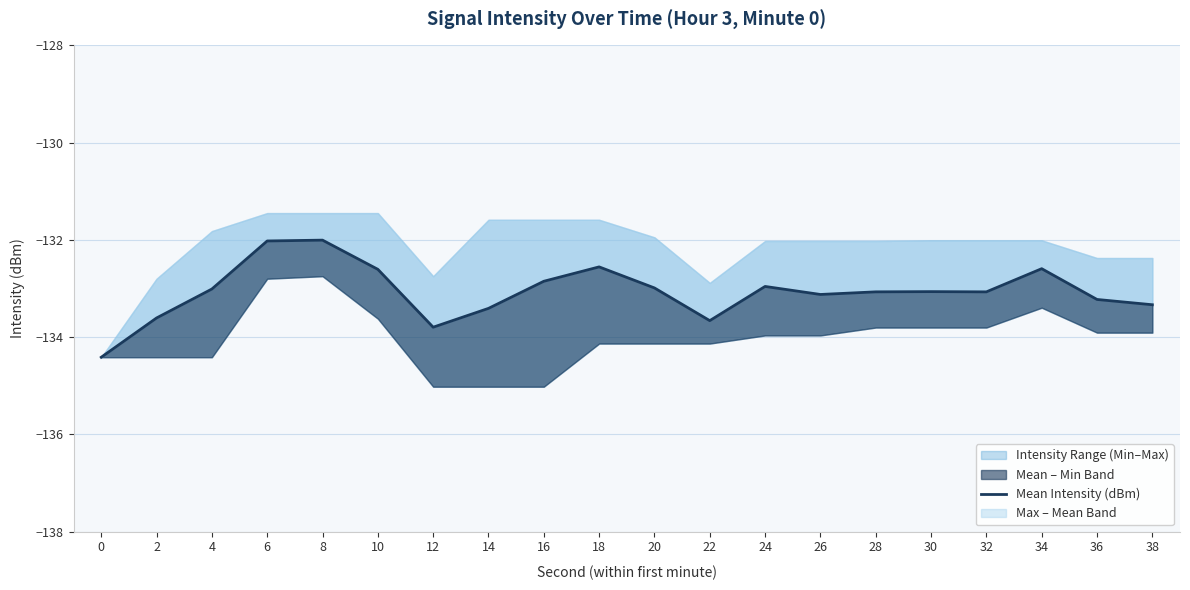

Reading right to left, list all the values displayed in this chart.

-133.3	-133.2	-132.6	-133.1	-133.1	-133.1	-133.1	-133.0	-133.7	-133.0	-132.6	-132.9	-133.4	-133.8	-132.6	-132.0	-132.0	-133.0	-133.6	-134.4